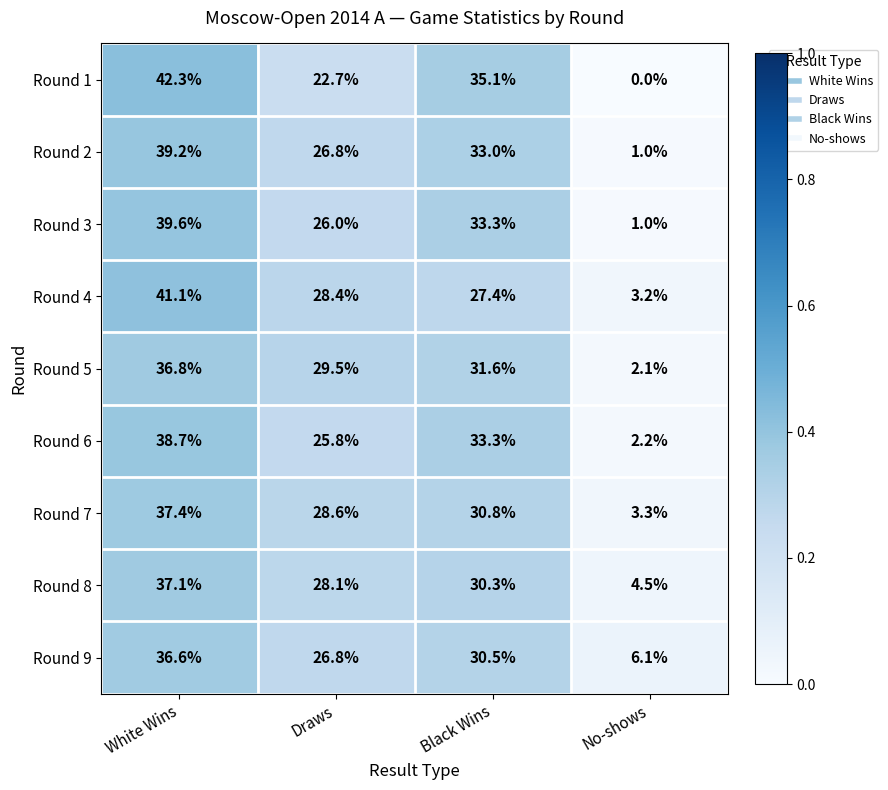

What is the spread (max minus min) of values at No-shows?

6.1